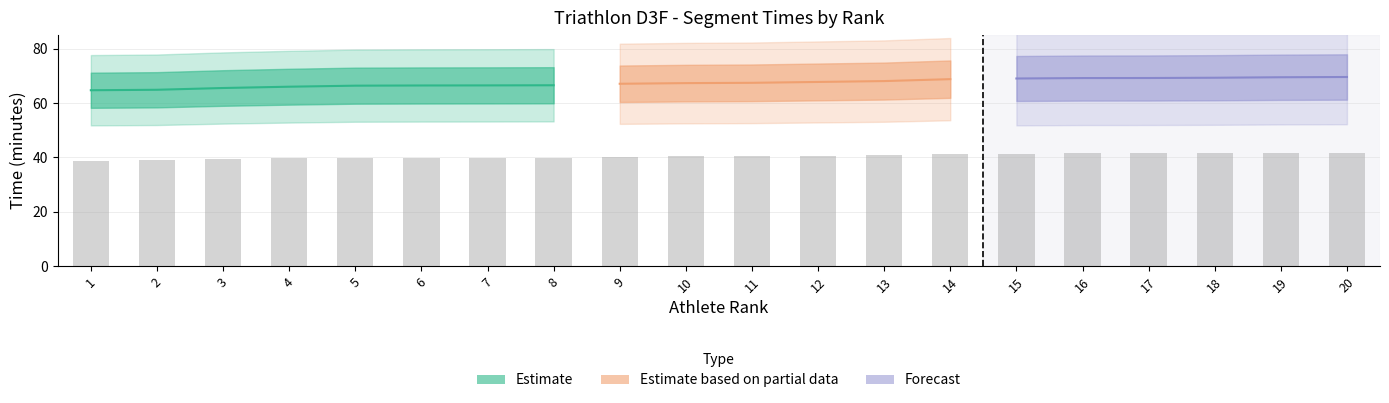

At how many categories does at least one series exceed 8?

20